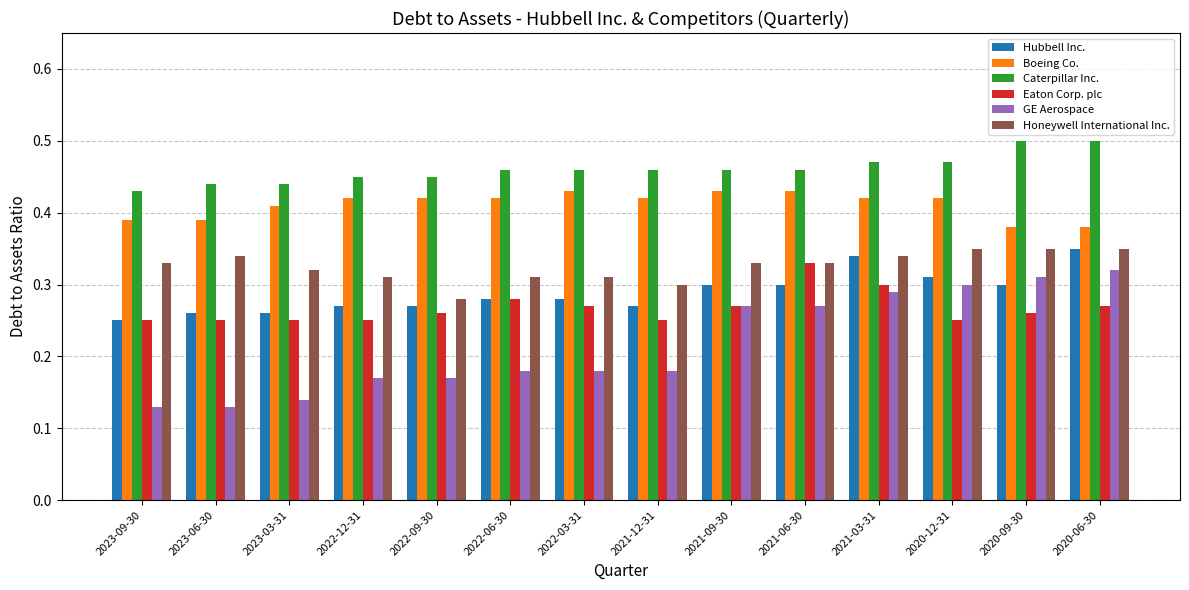

Between 2022-06-30 and 2021-06-30, which series saw the biggest shift?

GE Aerospace